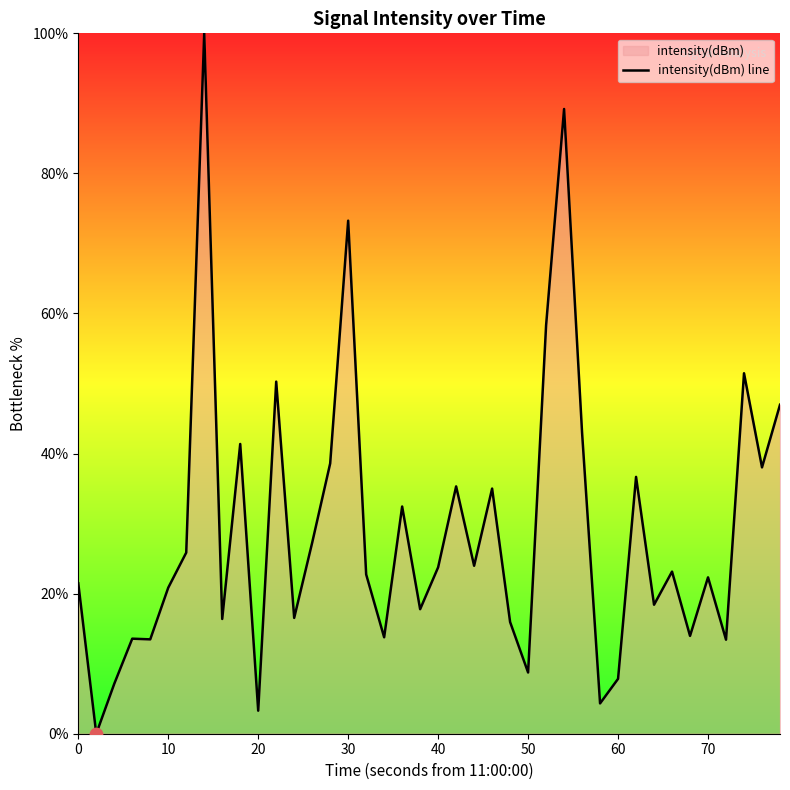

Read the value at 60.

7.8